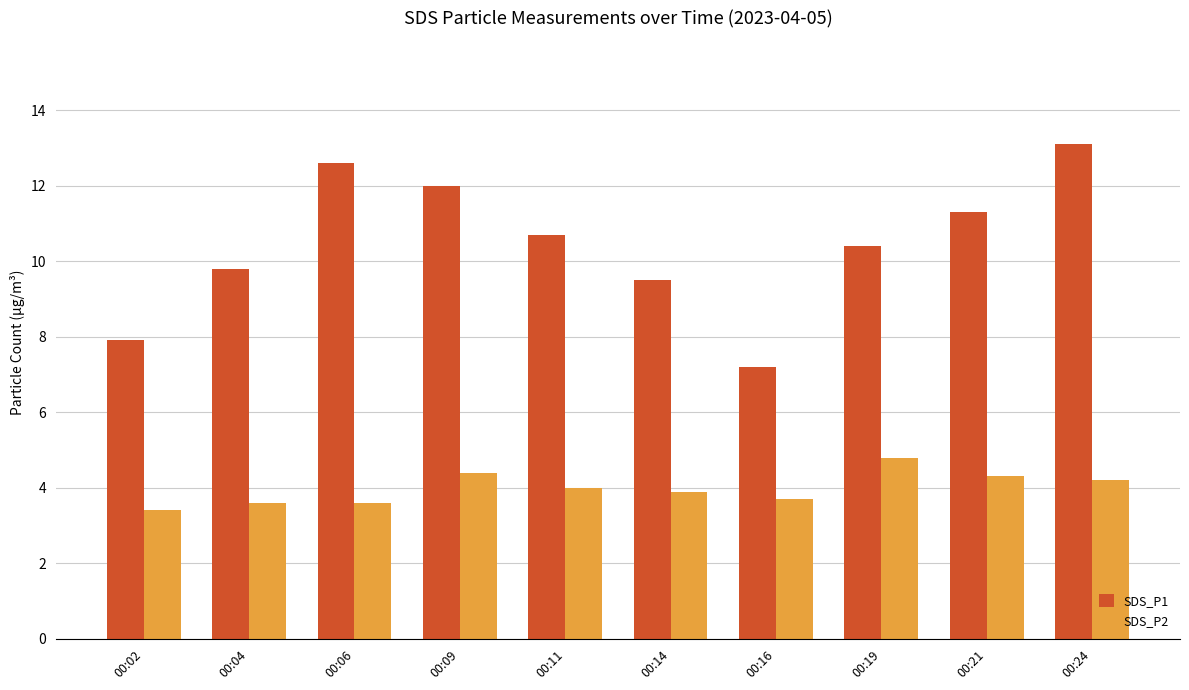

Which series changed the most between 00:02 and 00:06?

SDS_P1